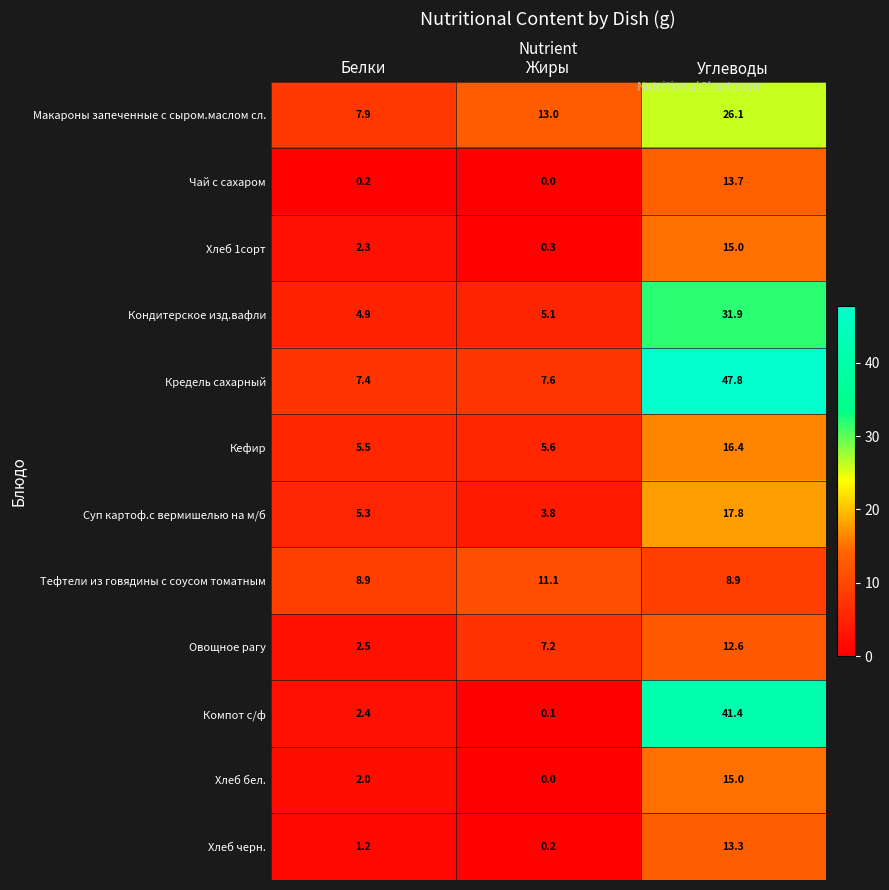

The value of Хлеб бел. at Белки is 2.0. True or false?

True